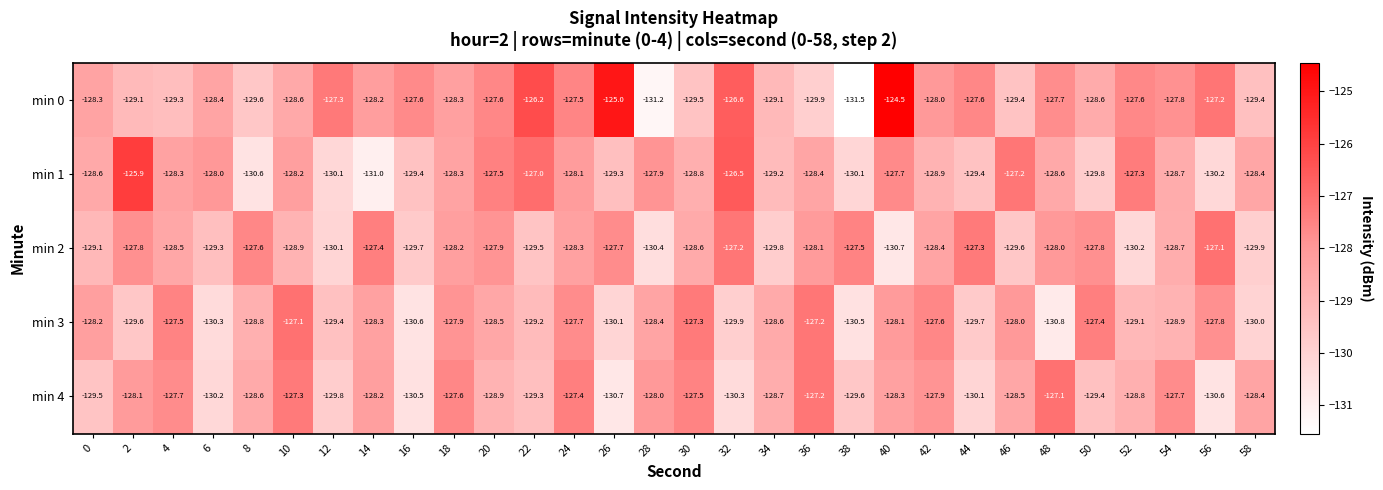

What is the greatest value displayed?

-124.5